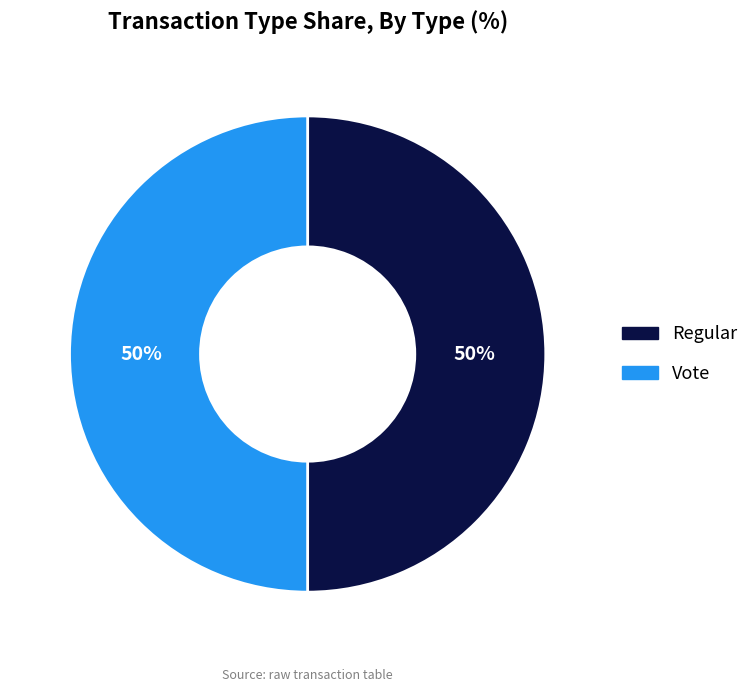

The Regular slice represents 50% of the pie. True or false?

True